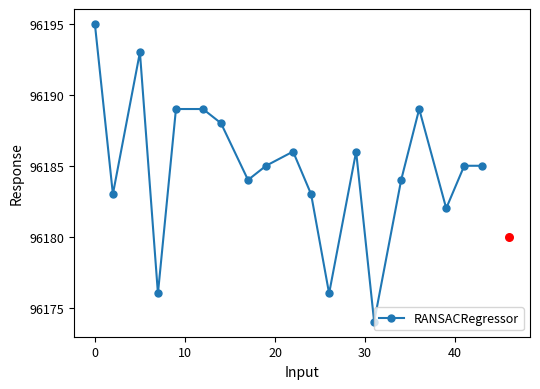

What is the maximum value for RANSACRegressor?

96195